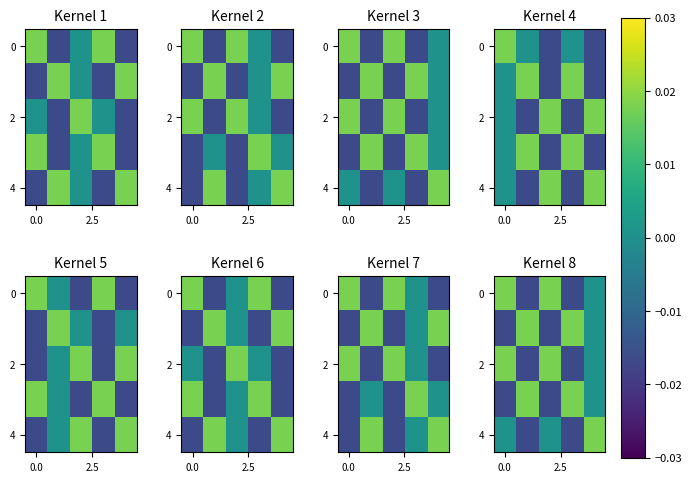

How many negative values does the 2 series have?

2